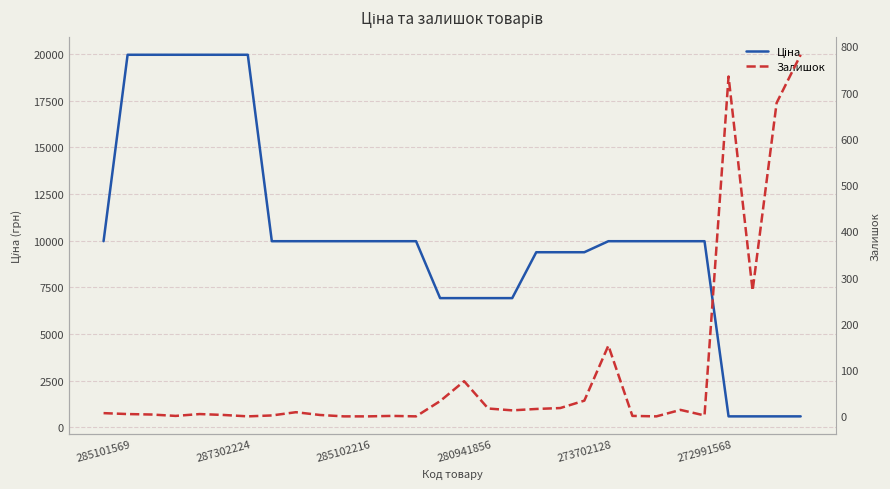

List the series in order of their overall mean, highest first.

Ціна, Залишок